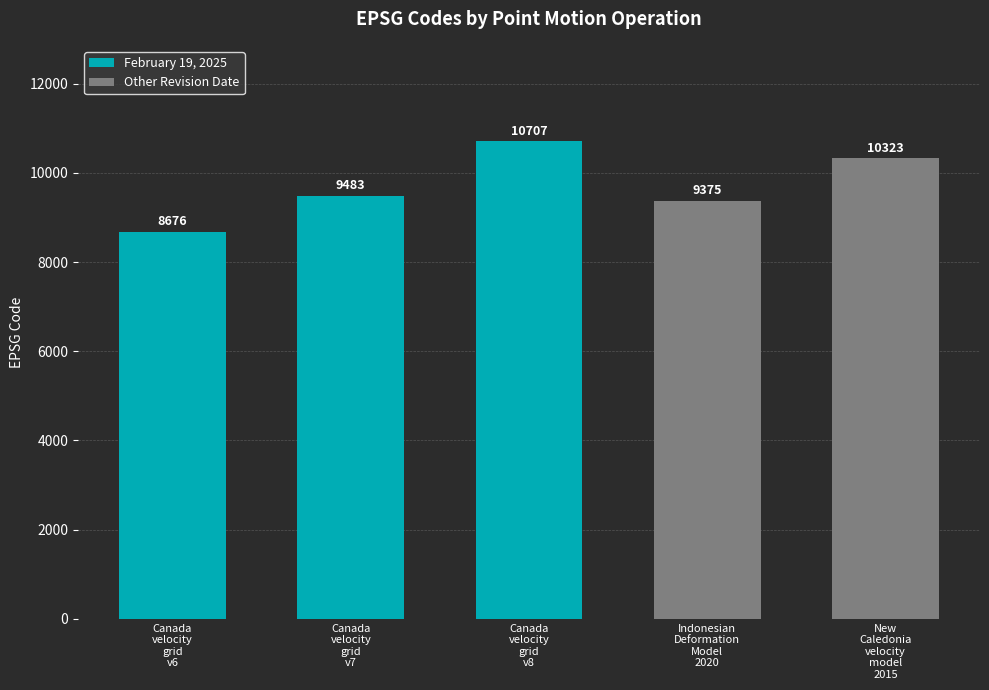

Which label corresponds to the largest value in the chart?

Canada
velocity
grid
v8